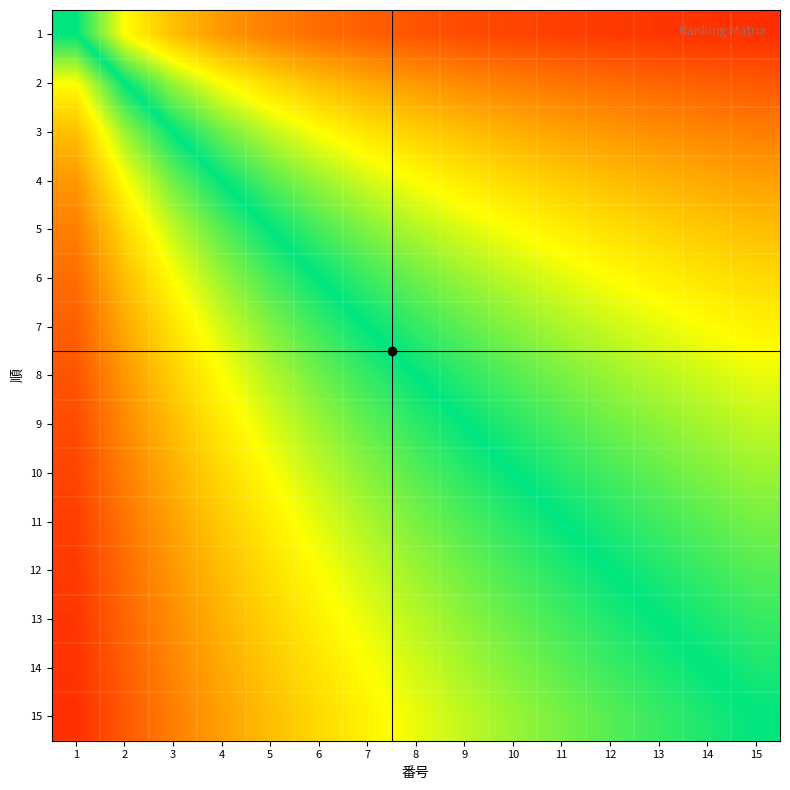

Which series has the largest range (max minus min)?

4